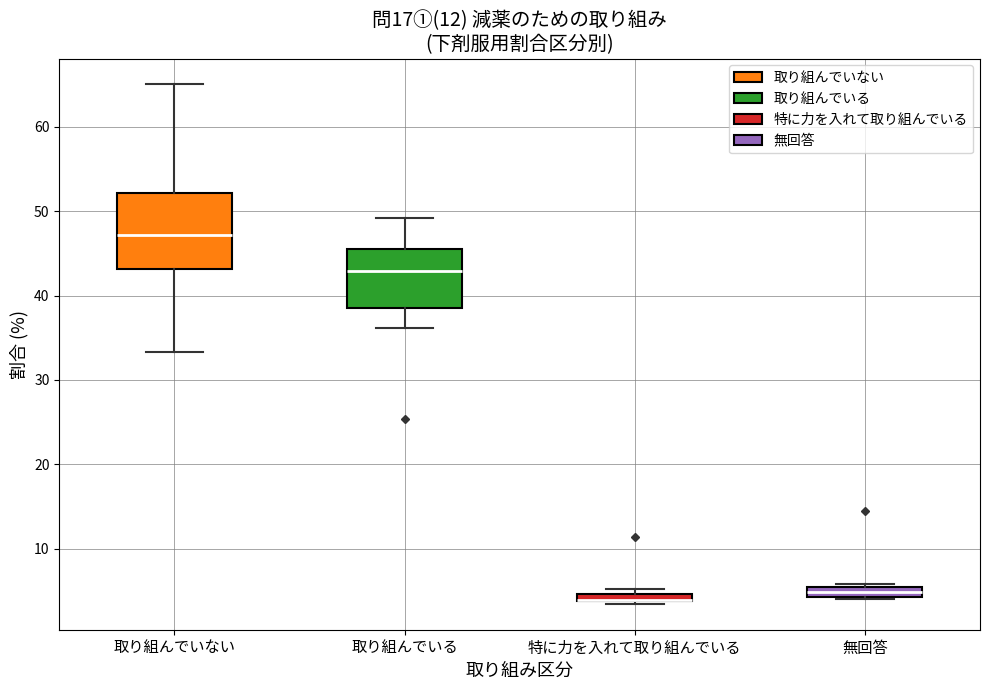

Where is the upper edge of the box for 特に力を入れて取り組んでいる on the y-axis? The values are not printed on the chart, so give them approximately, as read against the axis.

5